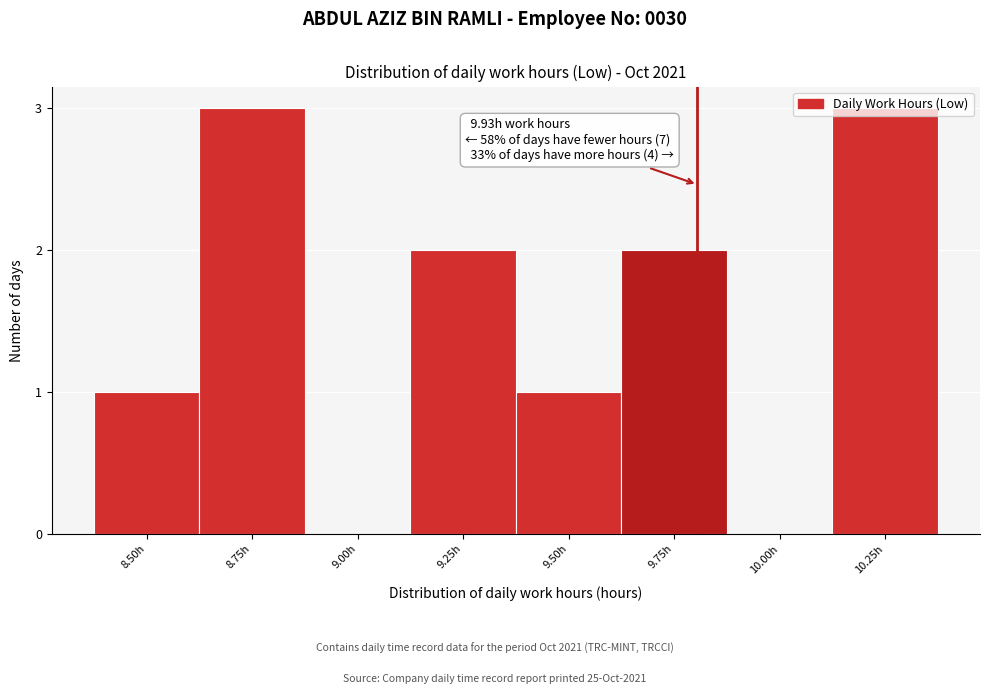

Between 10.00h and 9.25h, which is larger?

9.25h